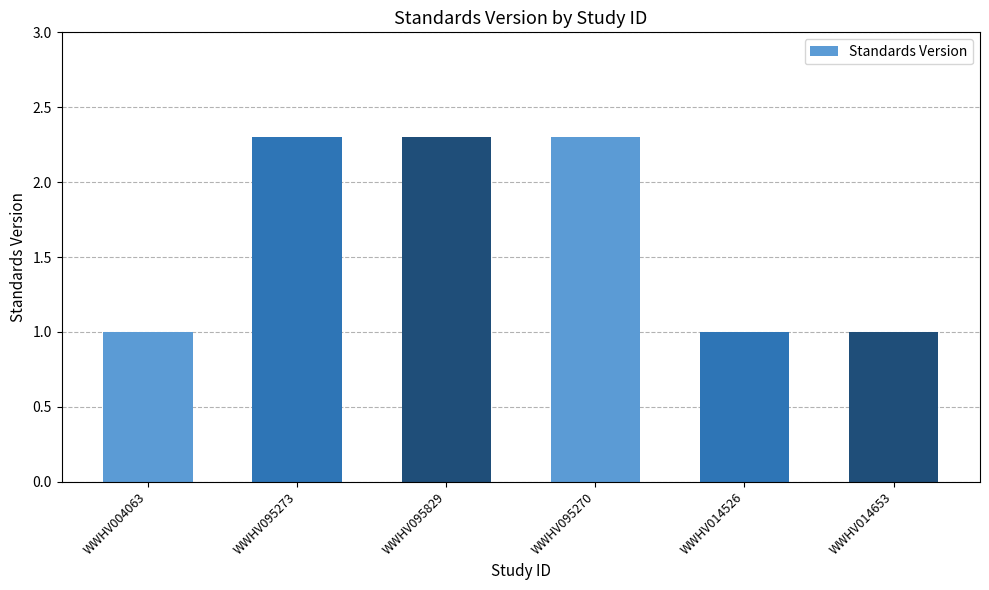

What is the smallest value displayed?

1.0